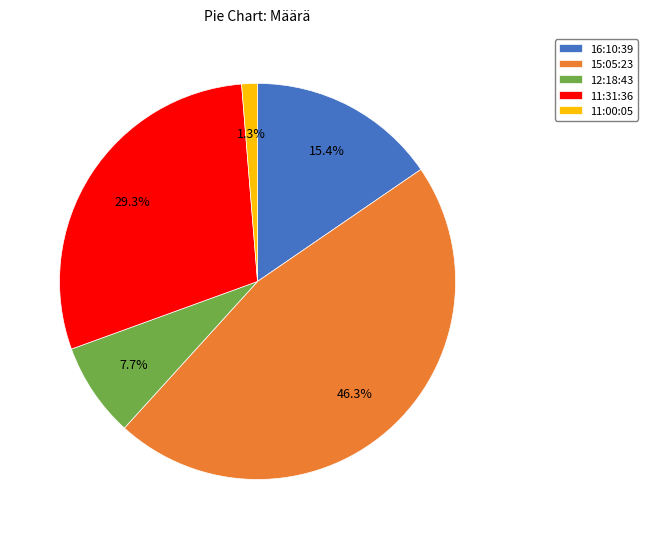

To the nearest percent, what is the combined percentage of 12:18:43 and 11:00:05?

9%